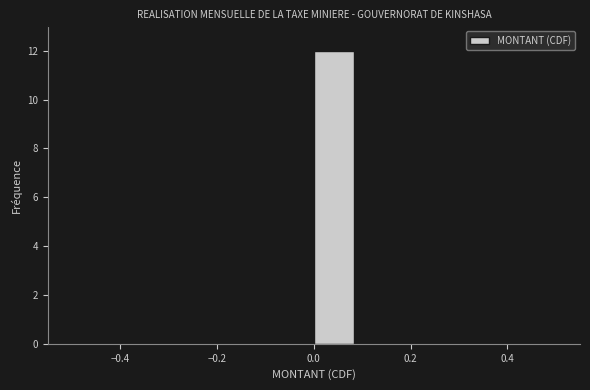

How tall is the bar that spans 0.00 to 0.08 on the x-axis? Neither the bar edges nor the heights are printed on the chart, so give them approximately, as read against the axes.

12